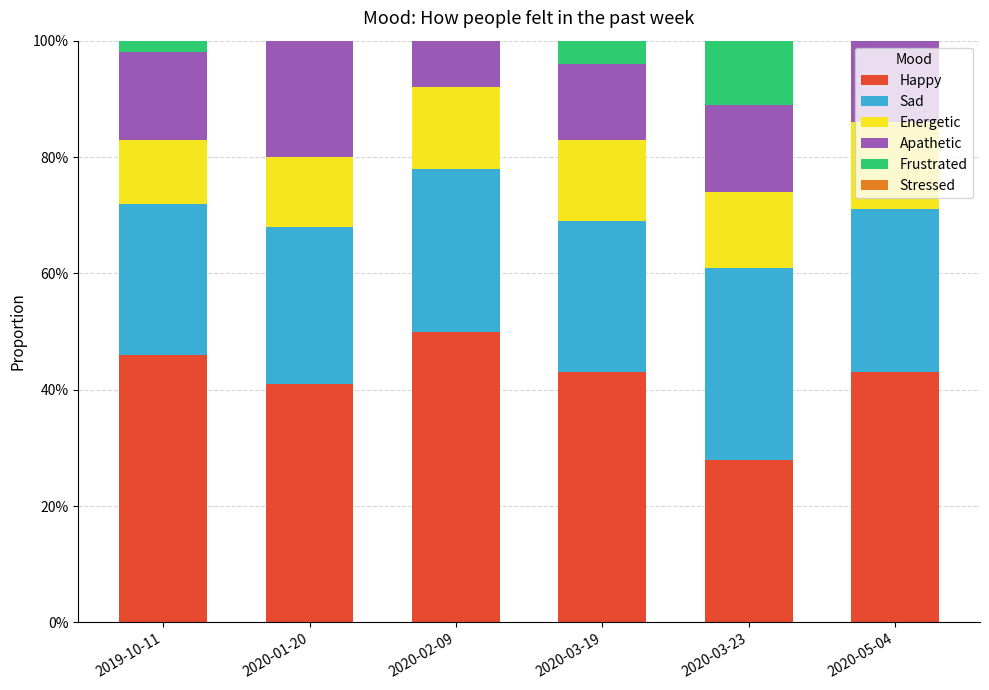

How many bars are there in each group?

6